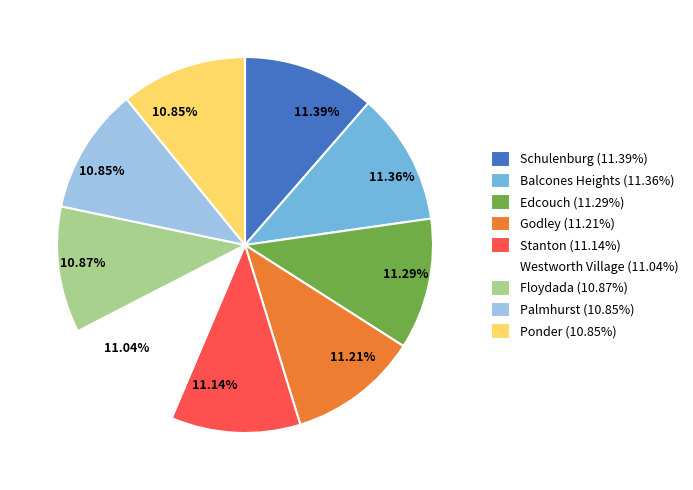

Do Floydada and Ponder together represent more than half of the pie?

No